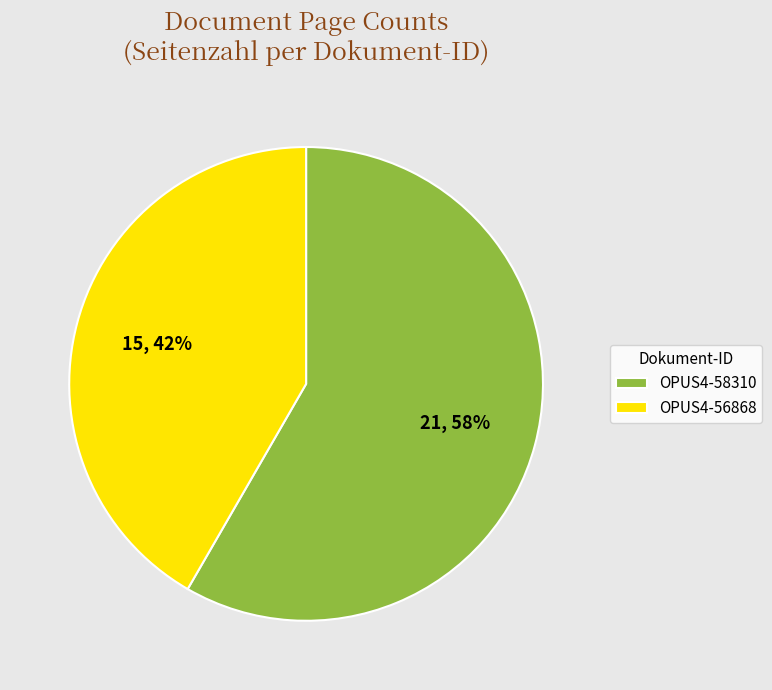

Which slice is the largest?

OPUS4-58310